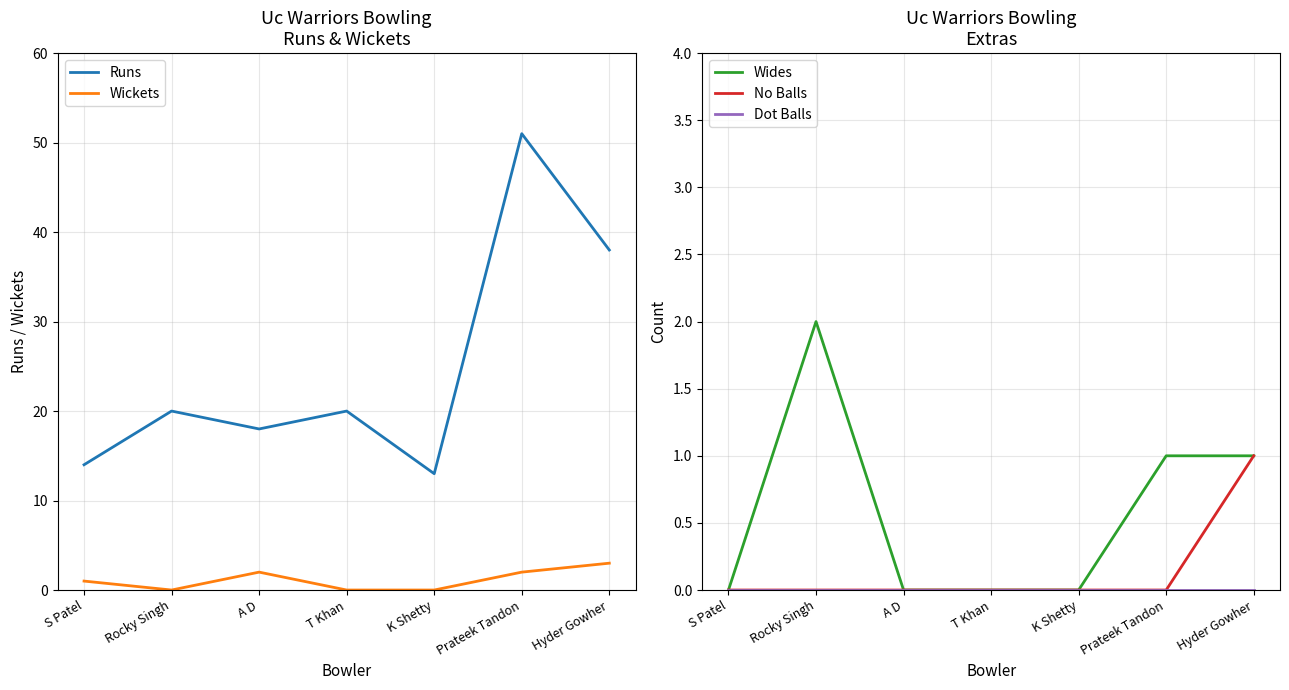

What is the spread (max minus min) of values at S Patel?

14